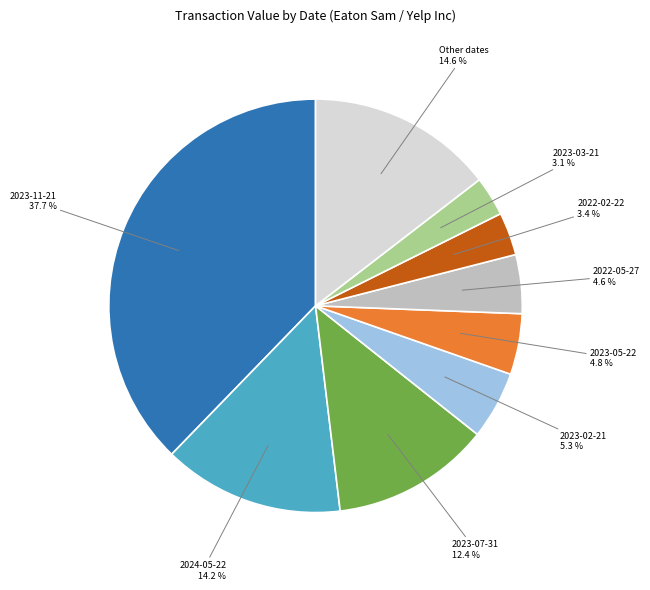

The 2023-07-31 slice represents 27% of the pie. True or false?

False